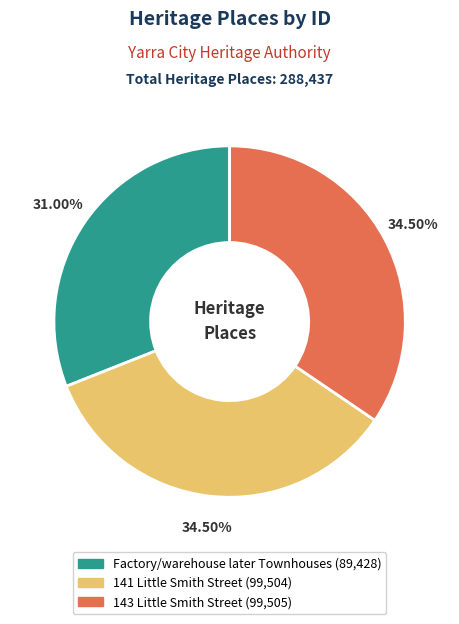

Which has a higher value, Factory/warehouse later Townhouses or 141 Little Smith Street?

141 Little Smith Street